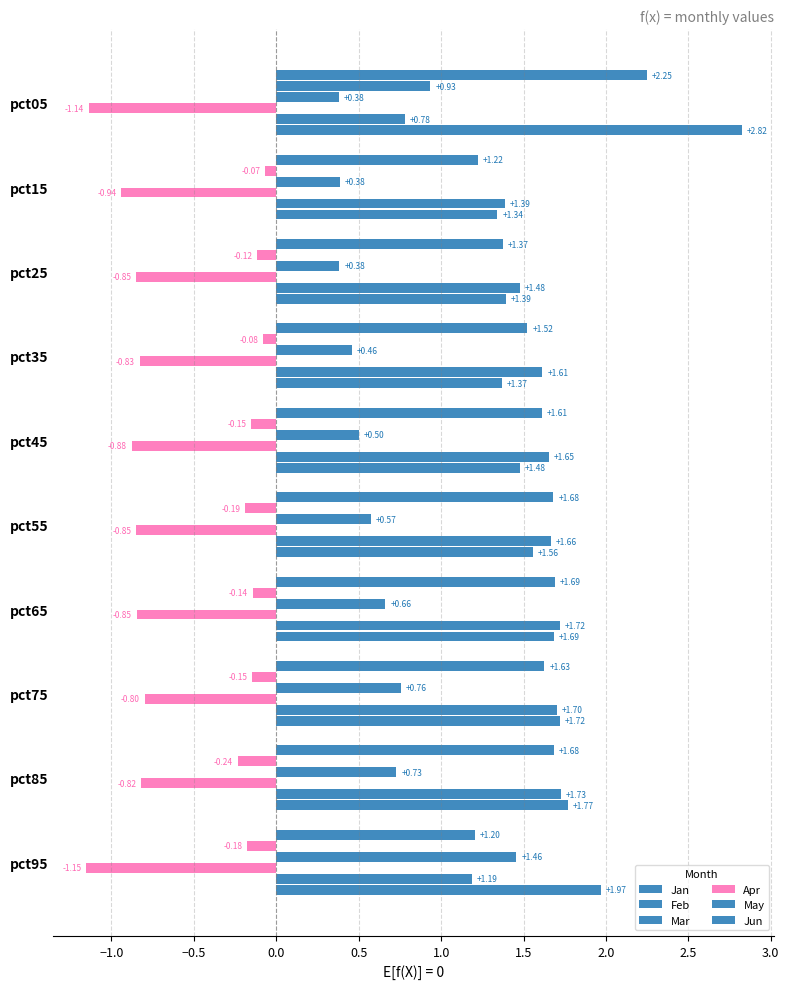

How many values in the May series exceed 1?

9